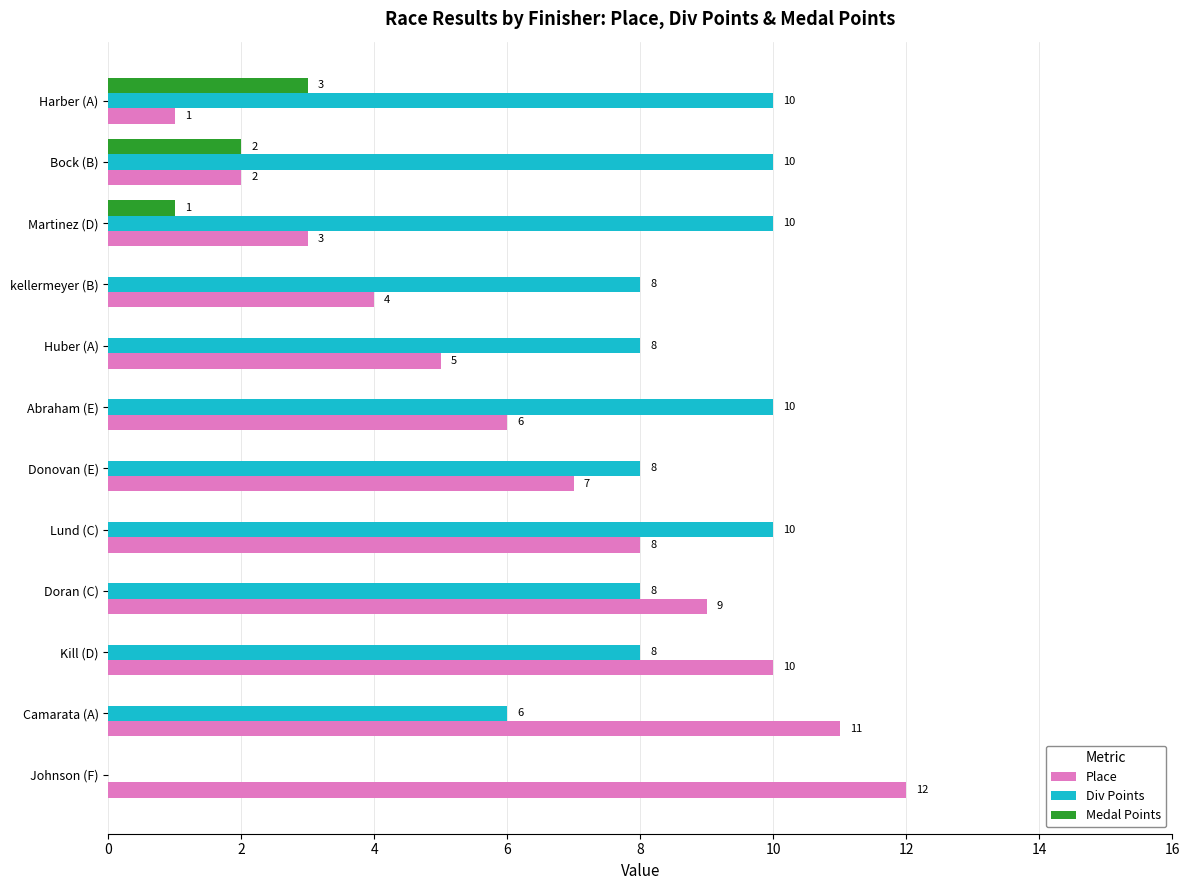

Which series changed the most between Bock (B) and Kill (D)?

Place